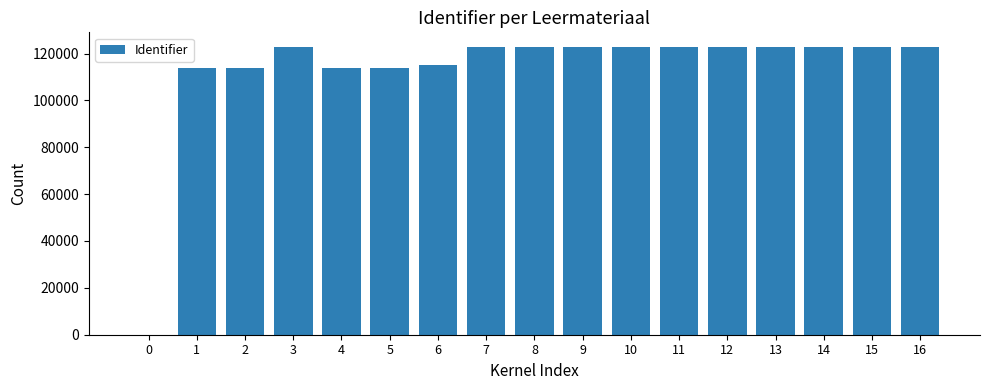

What is the change in value from 6 to 7?

+7631